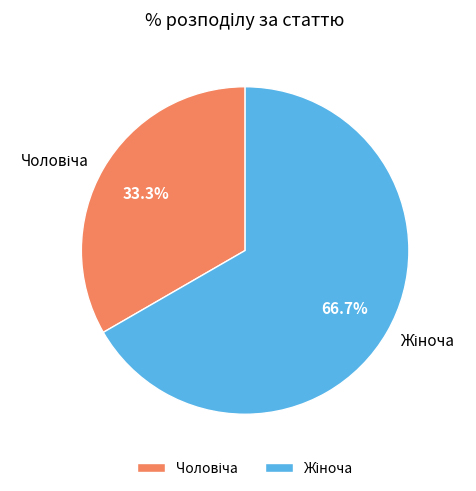

Does any single category account for the majority?

Yes